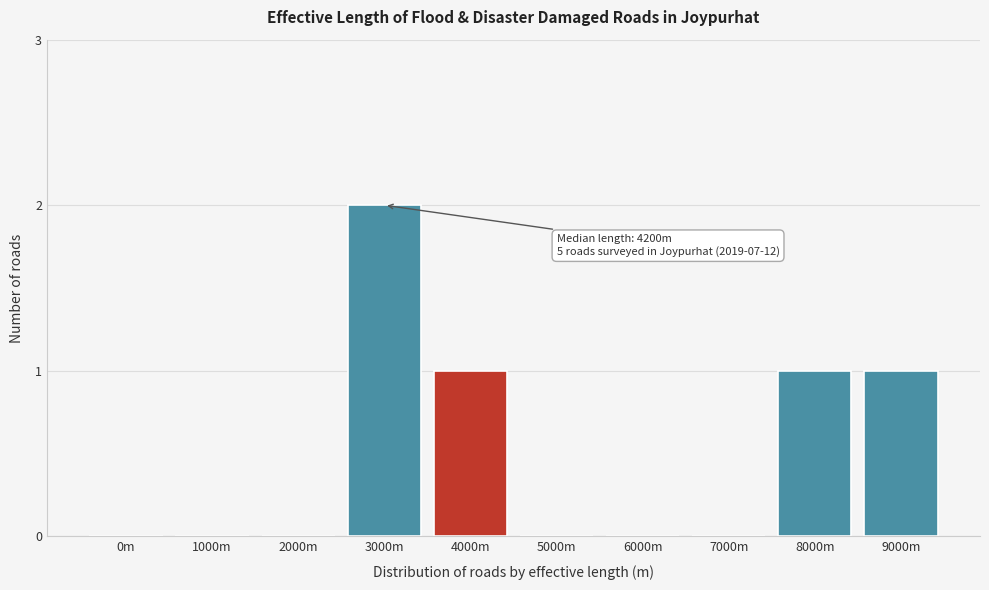

Reading left to right, transcribe all the data shown in this chart.

0m=0	1000m=0	2000m=0	3000m=2	4000m=1	5000m=0	6000m=0	7000m=0	8000m=1	9000m=1